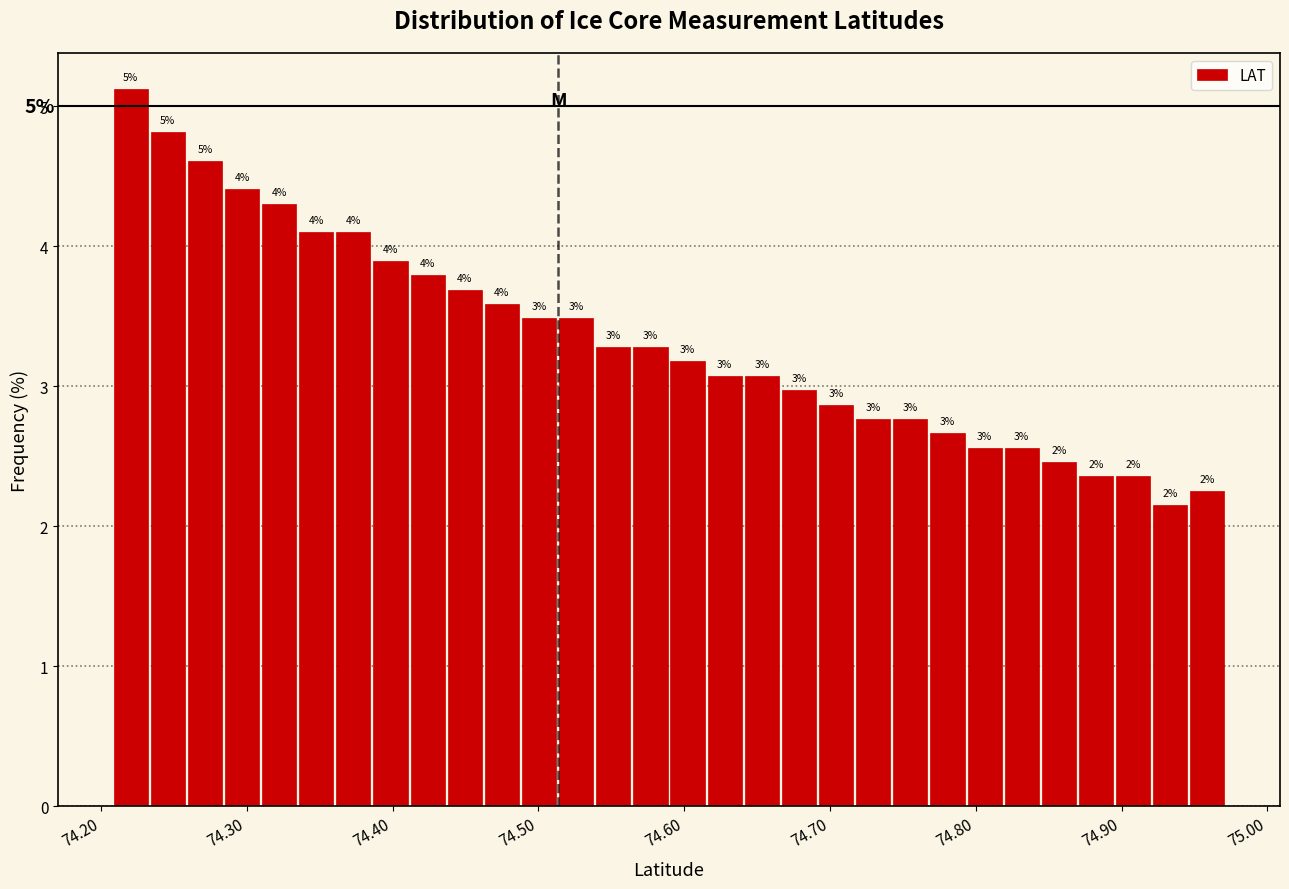

Read against the x-axis, roughly where is the centre of the tallest bar?

74.22